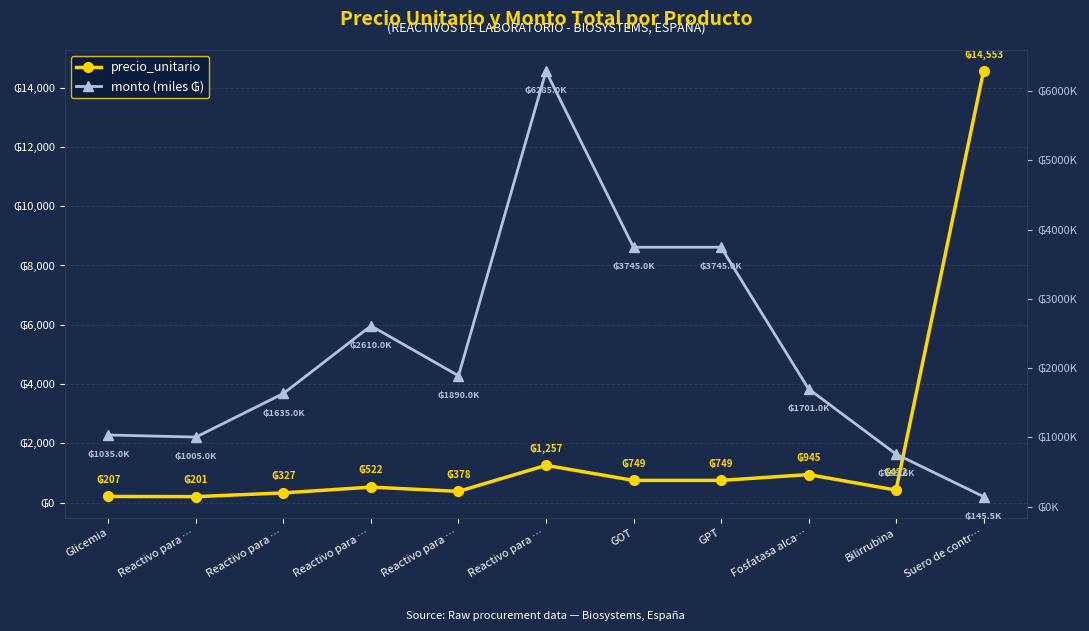

Between GOT and Fosfatasa alca…, which series saw the biggest shift?

monto (miles ₲)